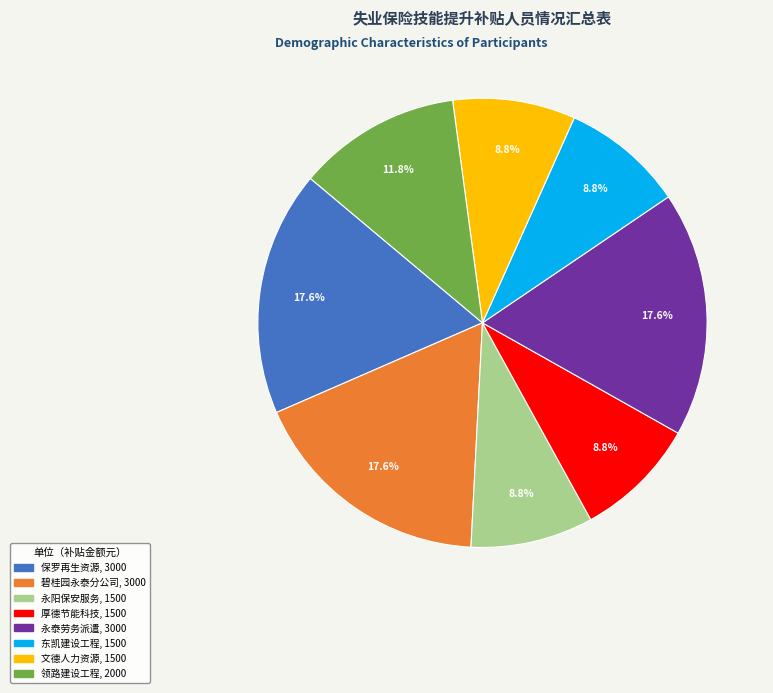

Is there a majority slice in this chart?

No